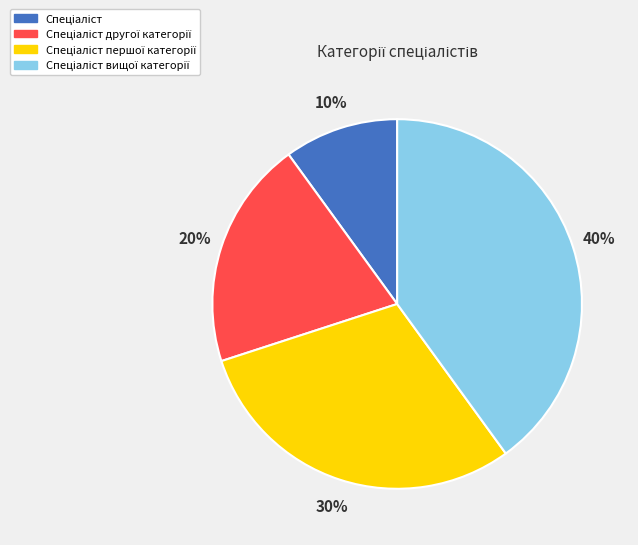

To the nearest percent, what is the average slice percentage?

25%